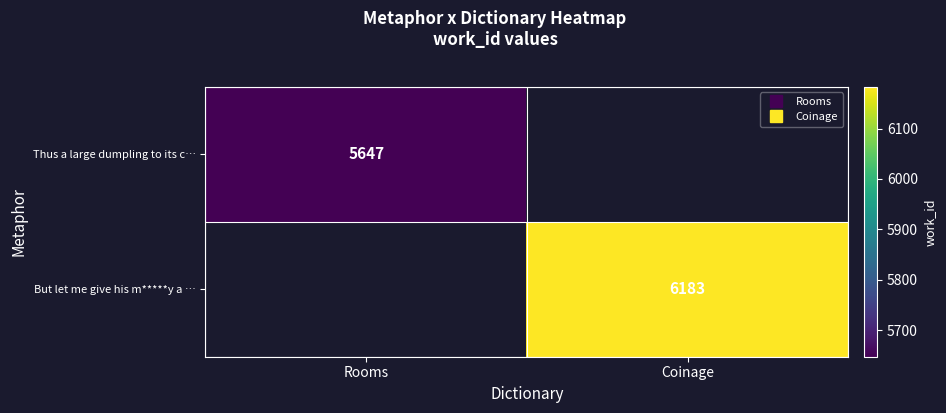

The value of But let me give his m*****y a … at Coinage is 1257.3. True or false?

False